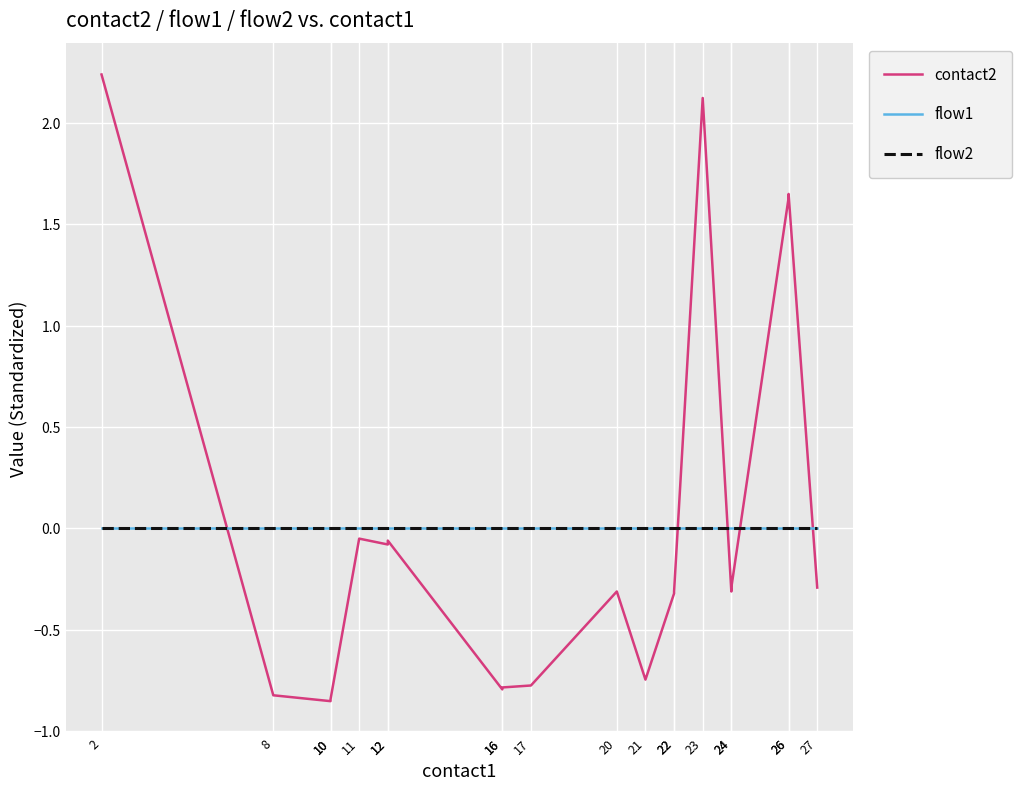

What is the value of the contact2 point at the 9th from the left?

-0.8